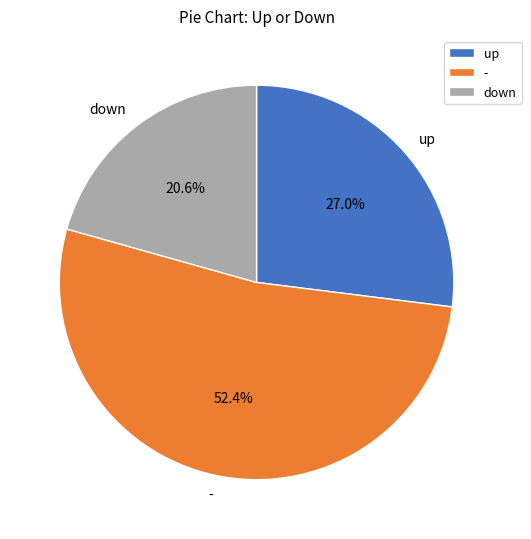

To the nearest percent, what percentage of the pie is up?

27%